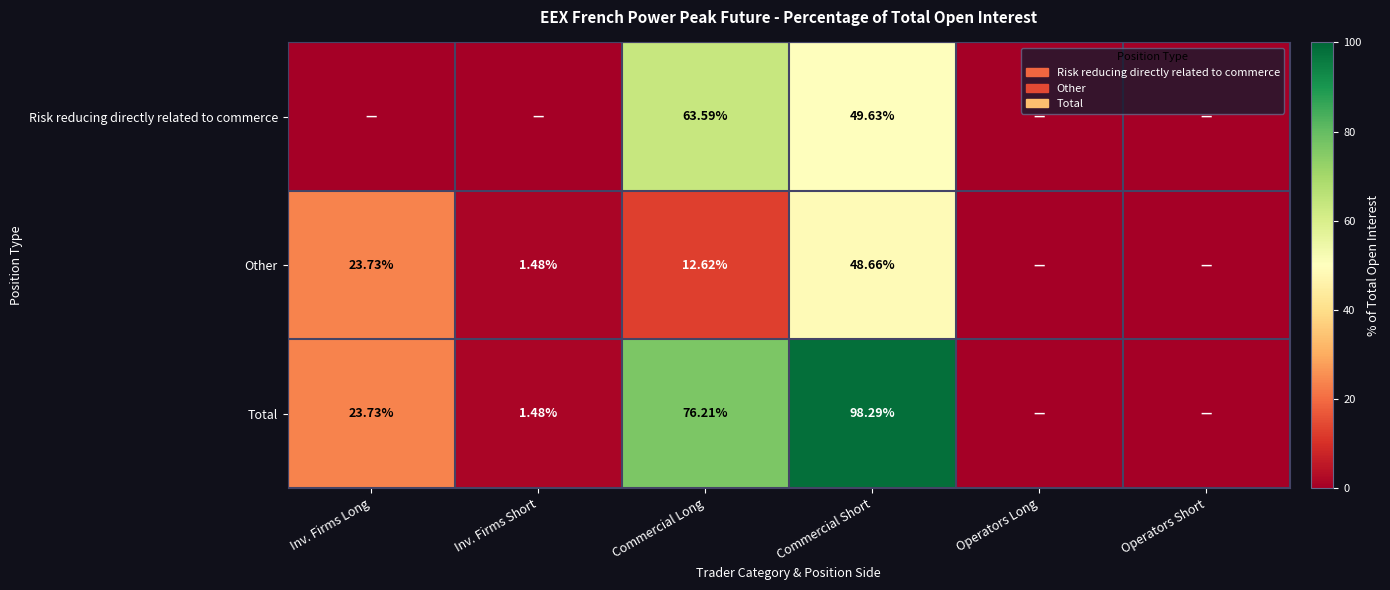

Where is Total nearest to the value 49?

Inv. Firms Long